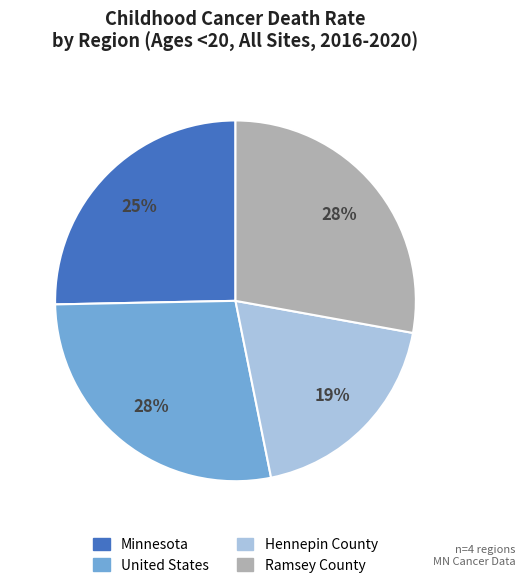

Does Hennepin County represent more than half of the total?

No